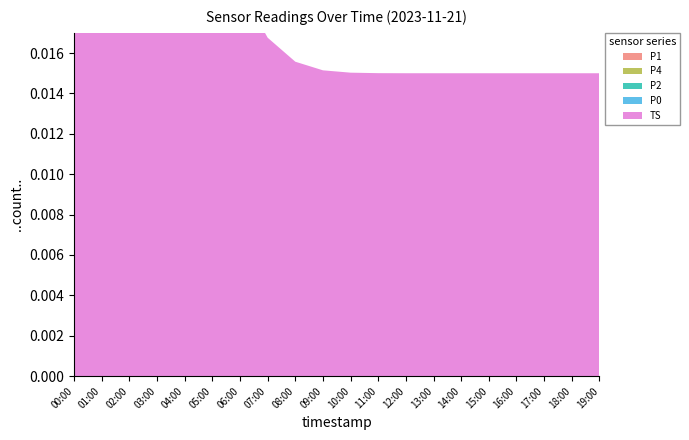

Reading left to right, transcribe all the data shown in this chart.

P1: 00:00=0.0	01:00=0.0	02:00=0.0	03:00=0.0	04:00=0.0	05:00=0.0	06:00=0.0	07:00=0.0	08:00=0.0	09:00=0.0	10:00=0.0	11:00=0.0	12:00=0.0	13:00=0.0	14:00=0.0	15:00=0.0	16:00=0.0	17:00=0.0	18:00=0.0	19:00=0.0
P4: 00:00=0.0	01:00=0.0	02:00=0.0	03:00=0.0	04:00=0.0	05:00=0.0	06:00=0.0	07:00=0.0	08:00=0.0	09:00=0.0	10:00=0.0	11:00=0.0	12:00=0.0	13:00=0.0	14:00=0.0	15:00=0.0	16:00=0.0	17:00=0.0	18:00=0.0	19:00=0.0
P2: 00:00=0.0	01:00=0.0	02:00=0.0	03:00=0.0	04:00=0.0	05:00=0.0	06:00=0.0	07:00=0.0	08:00=0.0	09:00=0.0	10:00=0.0	11:00=0.0	12:00=0.0	13:00=0.0	14:00=0.0	15:00=0.0	16:00=0.0	17:00=0.0	18:00=0.0	19:00=0.0
P0: 00:00=0.0	01:00=0.0	02:00=0.0	03:00=0.0	04:00=0.0	05:00=0.0	06:00=0.0	07:00=0.0	08:00=0.0	09:00=0.0	10:00=0.0	11:00=0.0	12:00=0.0	13:00=0.0	14:00=0.0	15:00=0.0	16:00=0.0	17:00=0.0	18:00=0.0	19:00=0.0
TS: 00:00=0.9	01:00=0.9	02:00=0.9	03:00=0.9	04:00=0.9	05:00=0.9	06:00=0.9	07:00=0.9	08:00=0.9	09:00=0.9	10:00=0.9	11:00=0.9	12:00=0.9	13:00=0.9	14:00=0.9	15:00=0.9	16:00=0.9	17:00=0.9	18:00=0.9	19:00=0.9